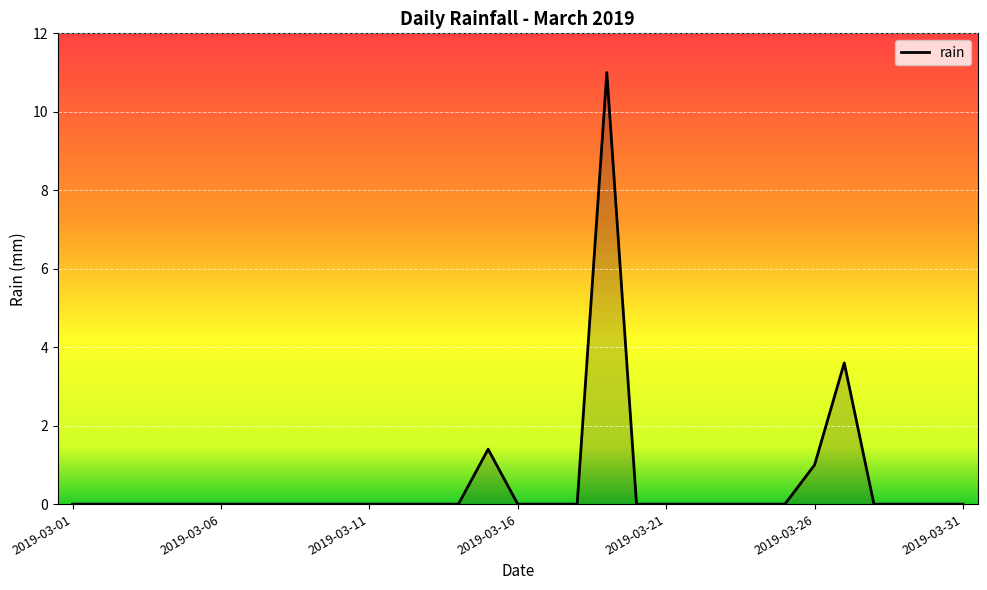

Count the number of data series in this chart.

1